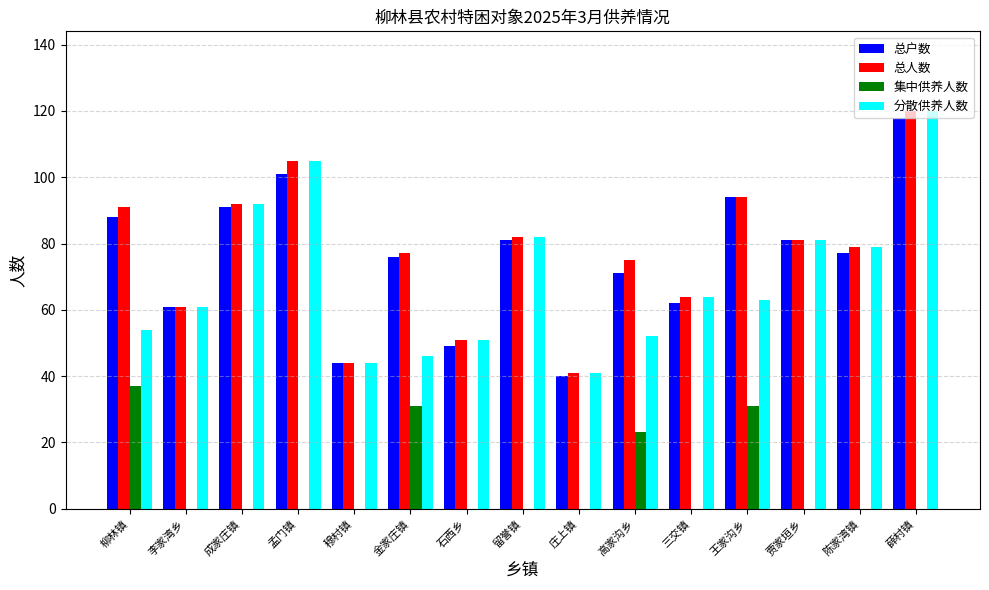

The value of 总户数 at 贾家垣乡 is 81. True or false?

True